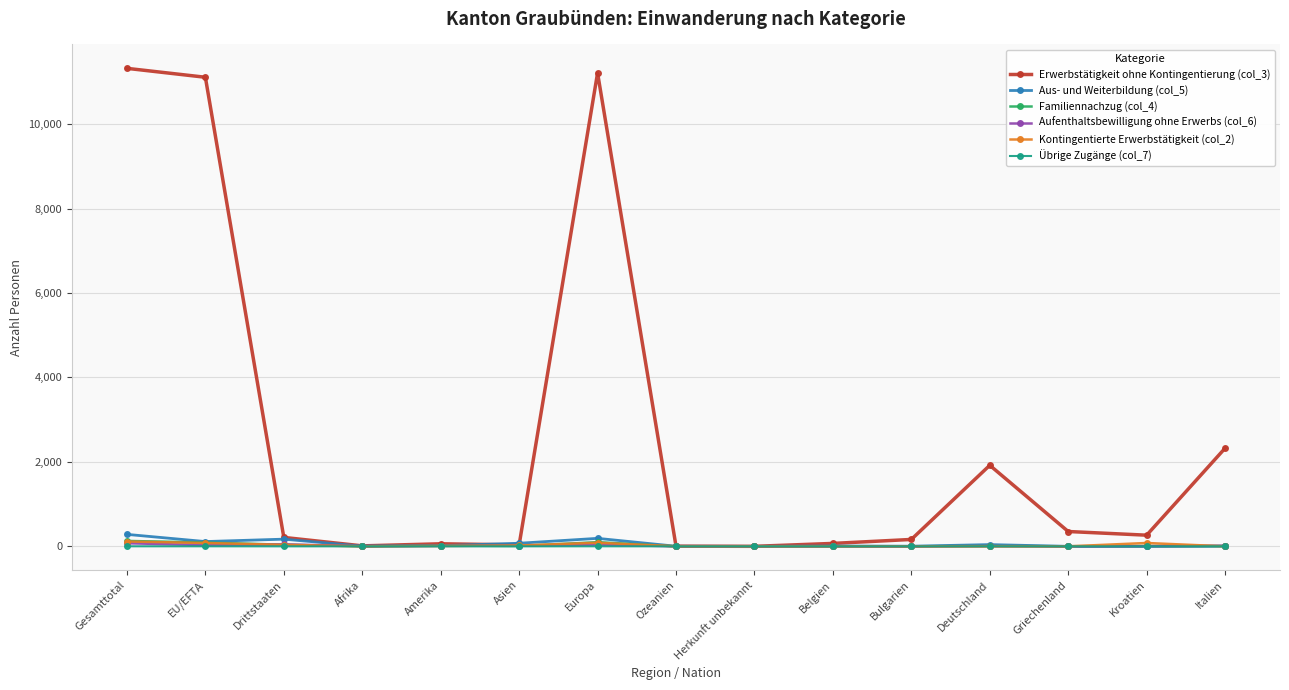

Which label corresponds to the largest value in the chart?

Gesamttotal